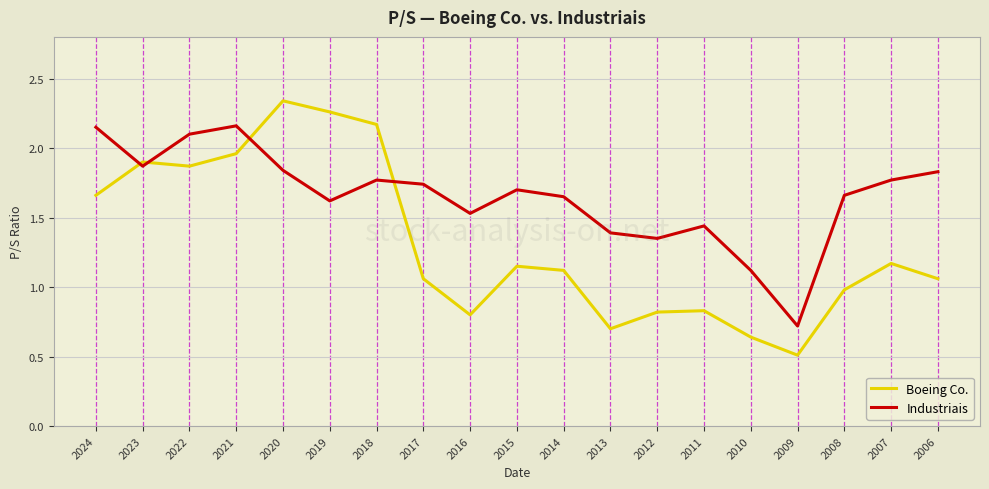

Count the number of categories in the chart.

19